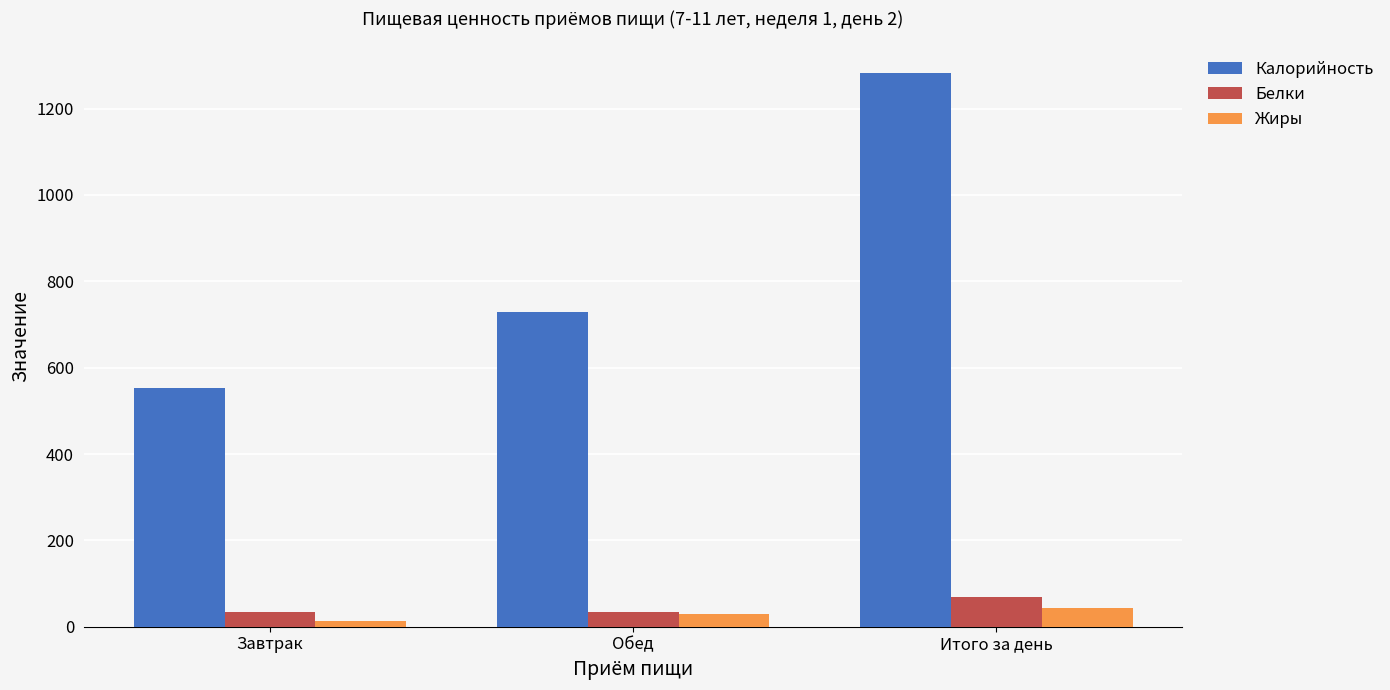

What is the difference between the maximum and minimum values in the Жиры series?

30.2